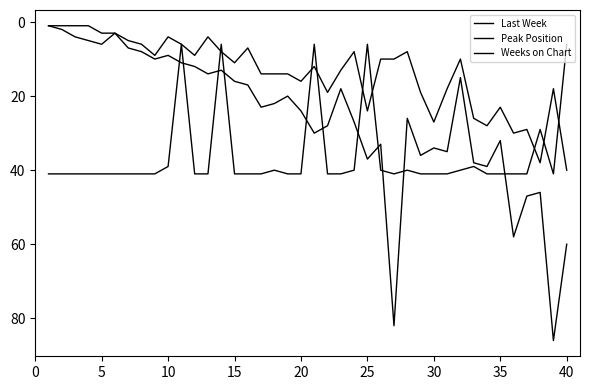

How many lines are shown in the chart?

3